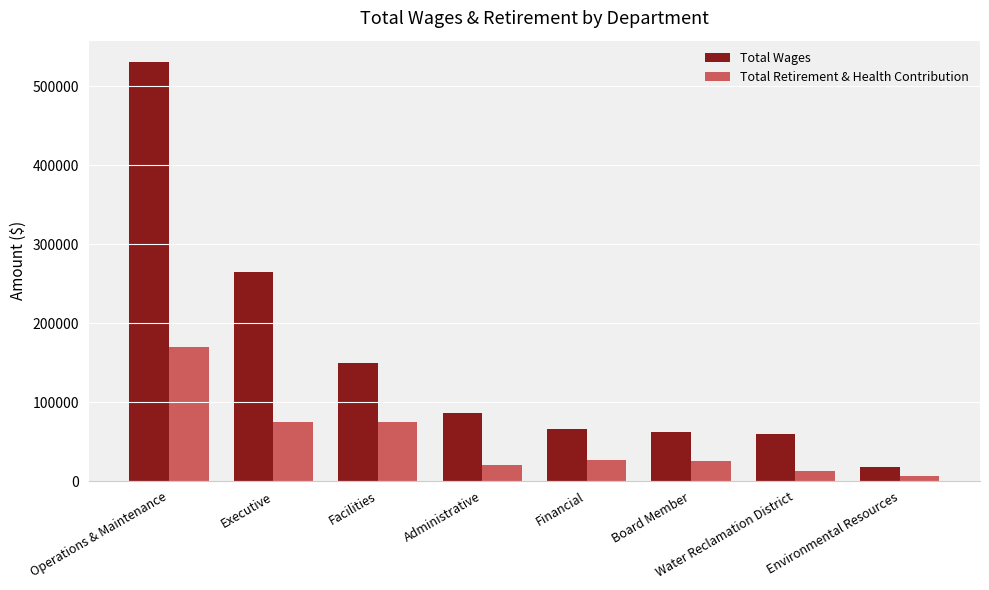

What is the minimum value for Total Retirement & Health Contribution?

6200